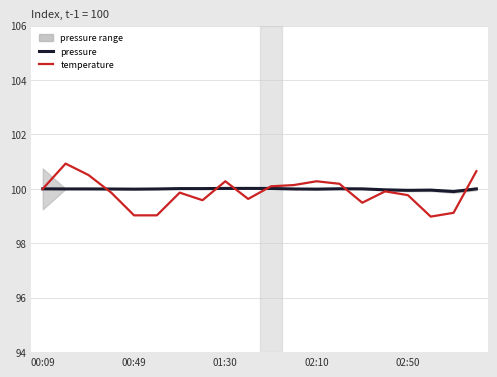

At which category does pressure reach its first local valley?

00:49